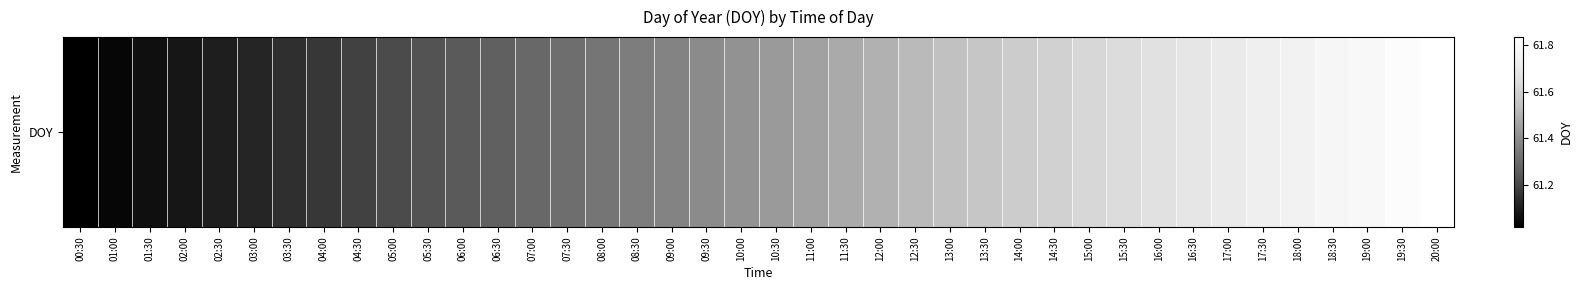

What is the minimum value shown in the chart?

61.0